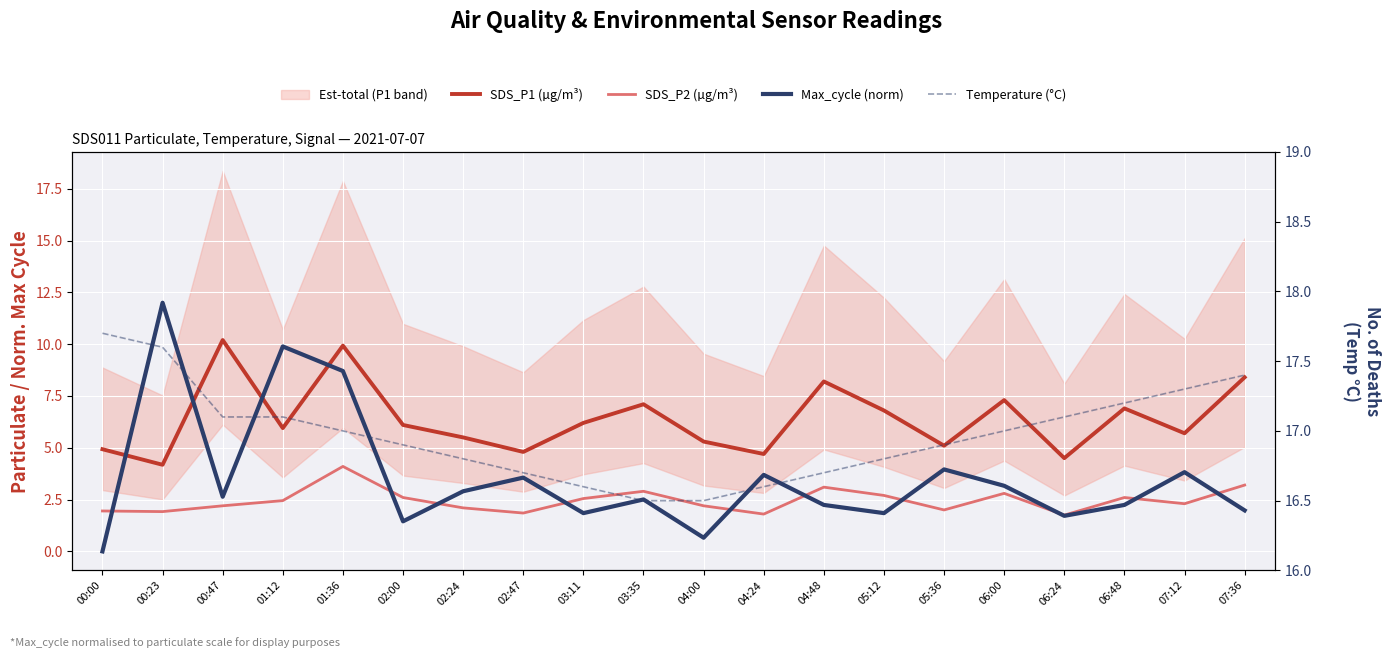

What is the total value across all series at 05:12?

28.1